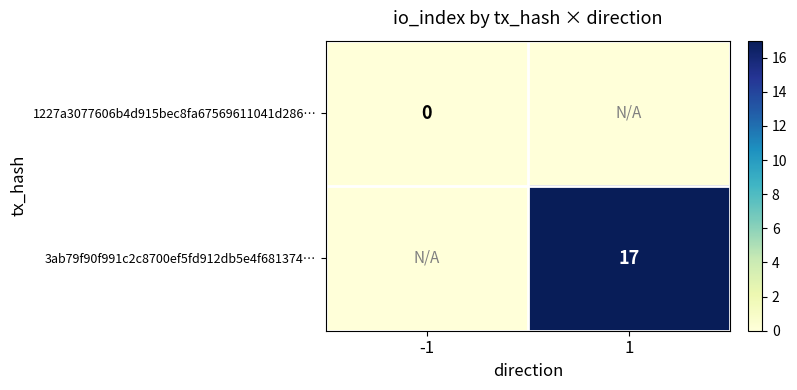

Rank the categories by 3ab79f90f991c2c8700ef5fd912db5e4f681374… value from lowest to highest.

-1, 1